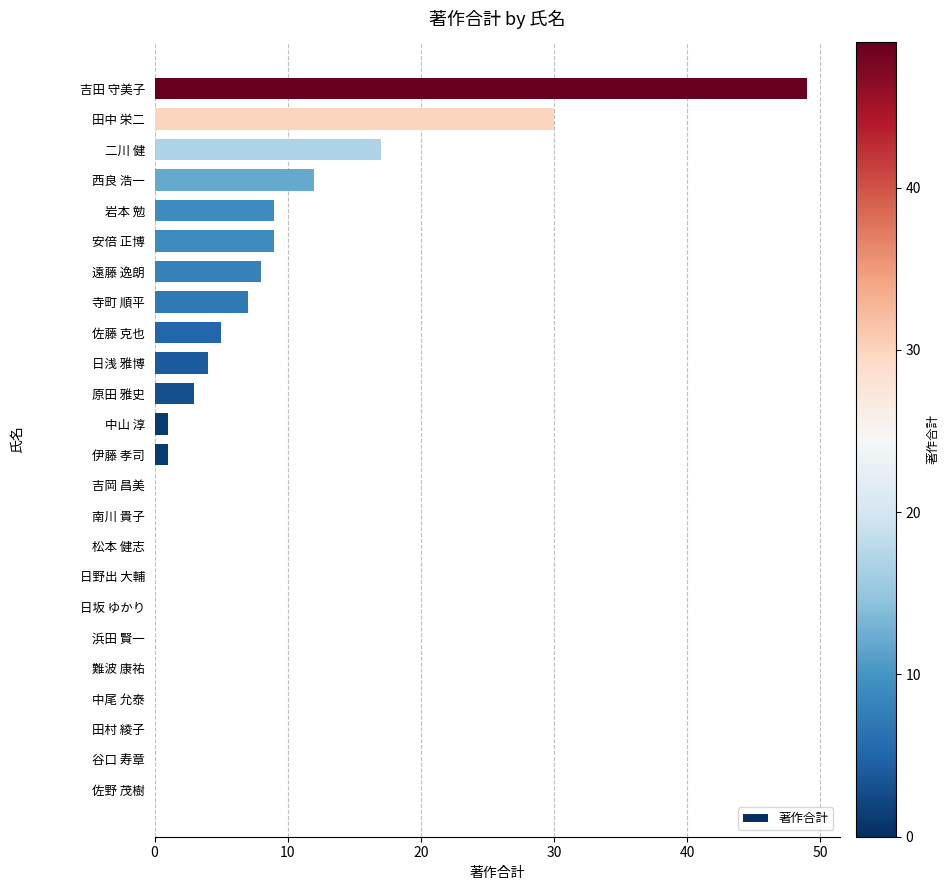

Is it true that the value at 松本 健志 is 0?

True